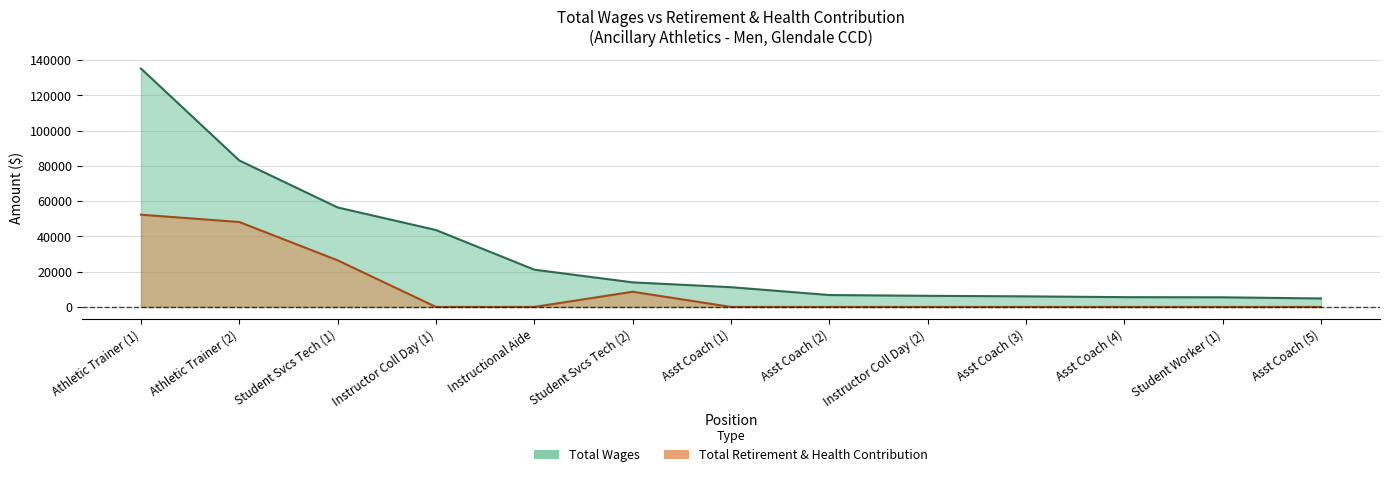

How many values in the total_retirement series exceed 0?

4